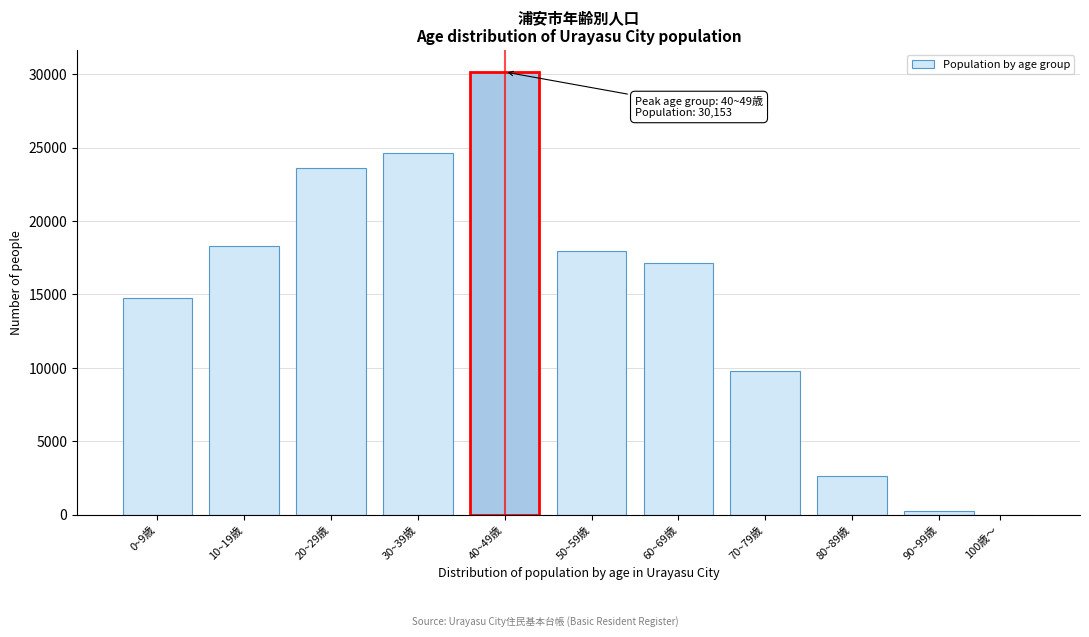

Reading left to right, transcribe all the data shown in this chart.

0~9歳=14745	10~19歳=18273	20~29歳=23586	30~39歳=24639	40~49歳=30153	50~59歳=17949	60~69歳=17141	70~79歳=9772	80~89歳=2671	90~99歳=281	100歳～=0